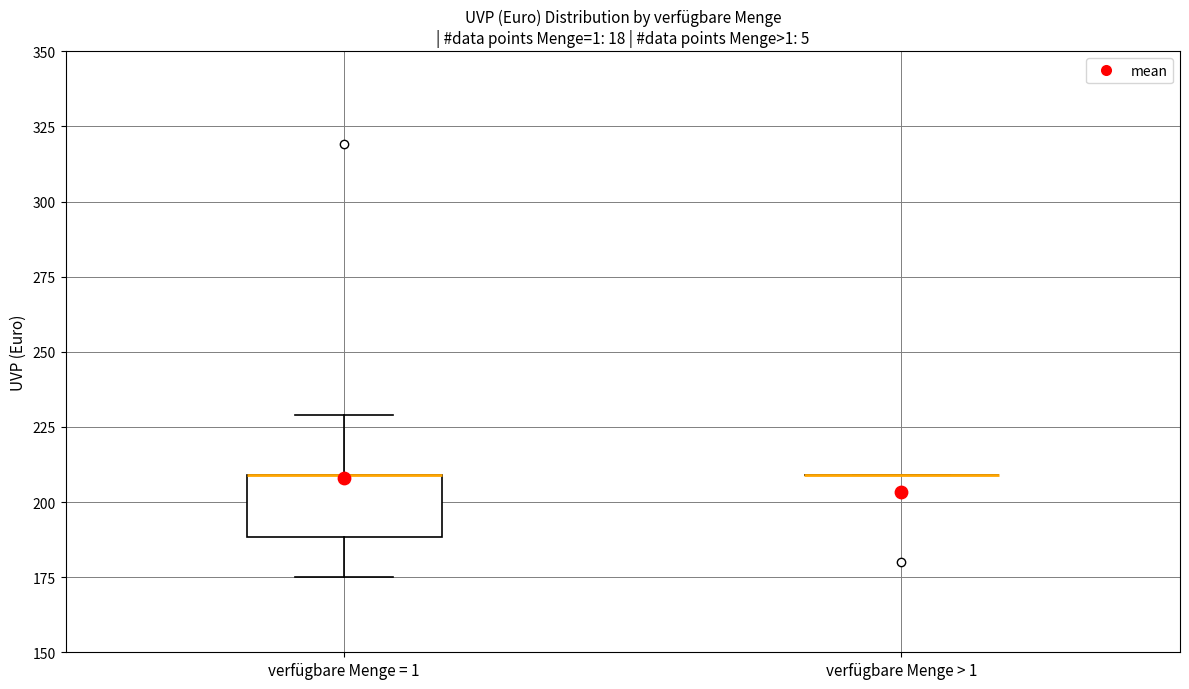

Reading left to right, transcribe this box plot: for each box, give where its median line is, the range the box spans, and where its two whiskers end, as read against the y-axis. The values are not printed on the chart, so give them approximately, as read against the axis.

verfügbare Menge = 1: median 210 (drawn on the box's upper edge), box 190 to 210, whiskers 175 to 230
verfügbare Menge > 1: box collapsed to a line at 210, whiskers 210 to 210